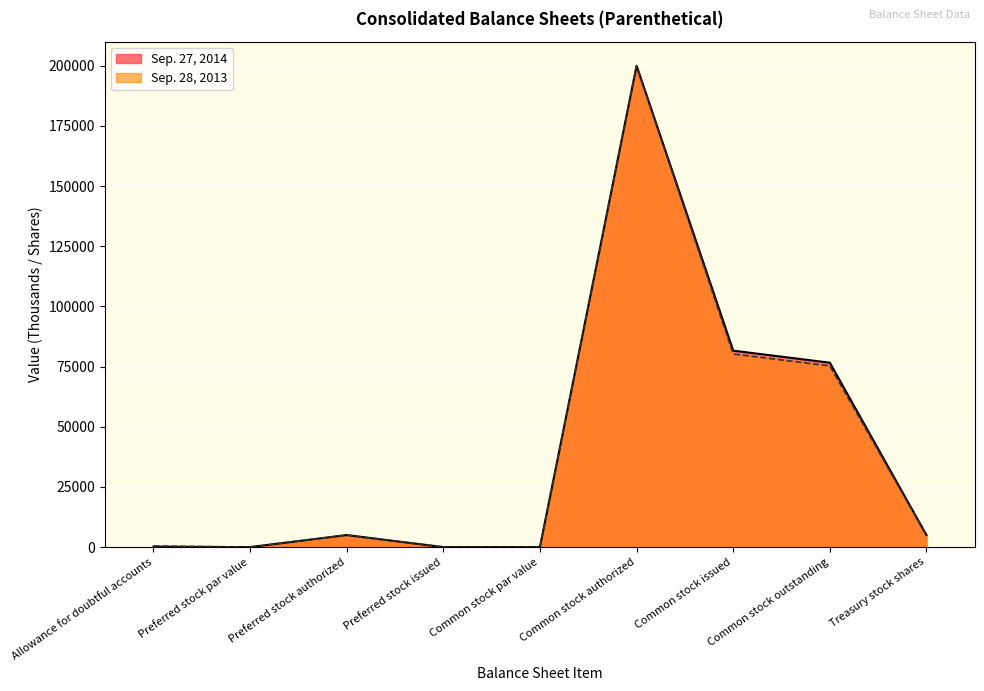

What is the difference between the maximum and minimum values in the Sep. 28, 2013 series?

200000